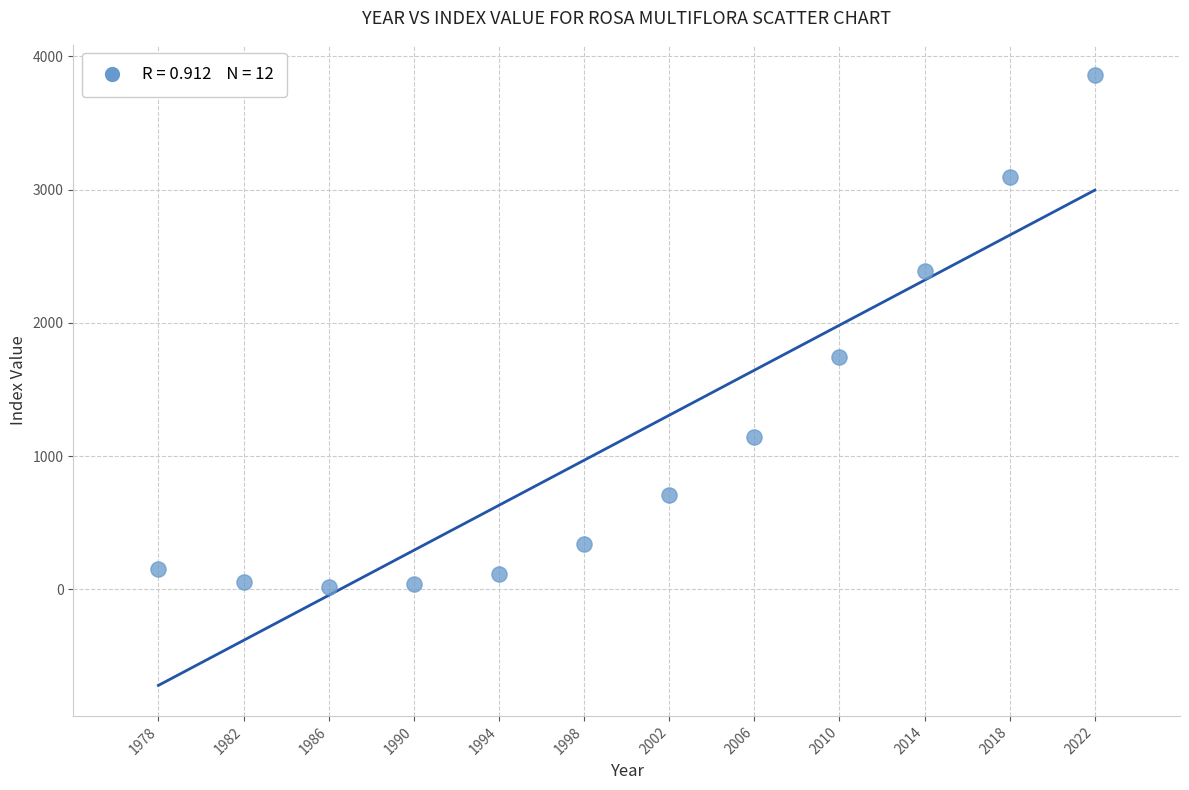

What Y value in the scatter plot is closest to 1936?

1742